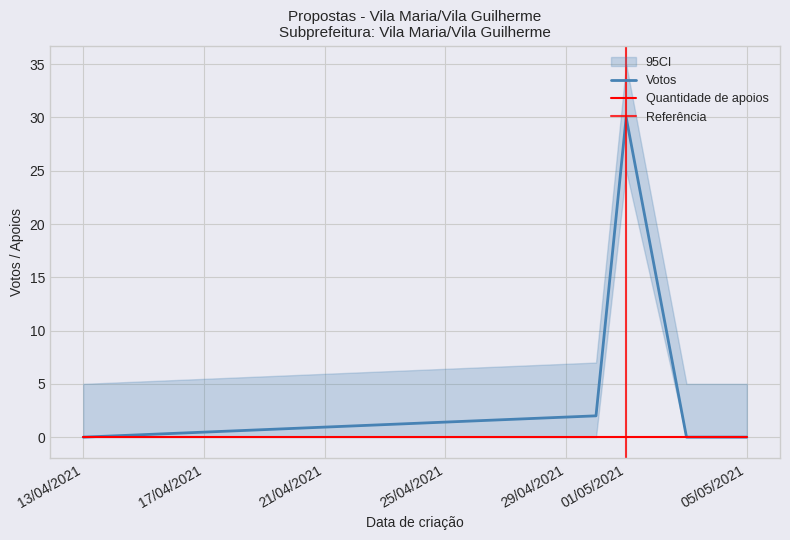

True or false: Votos and Quantidade de apoios cross at least once.

False